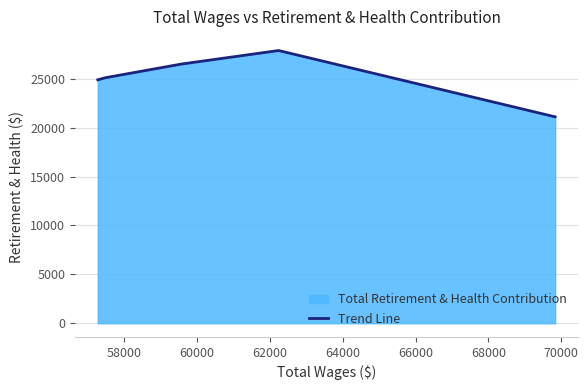

What is the difference between the maximum and minimum values?

6780